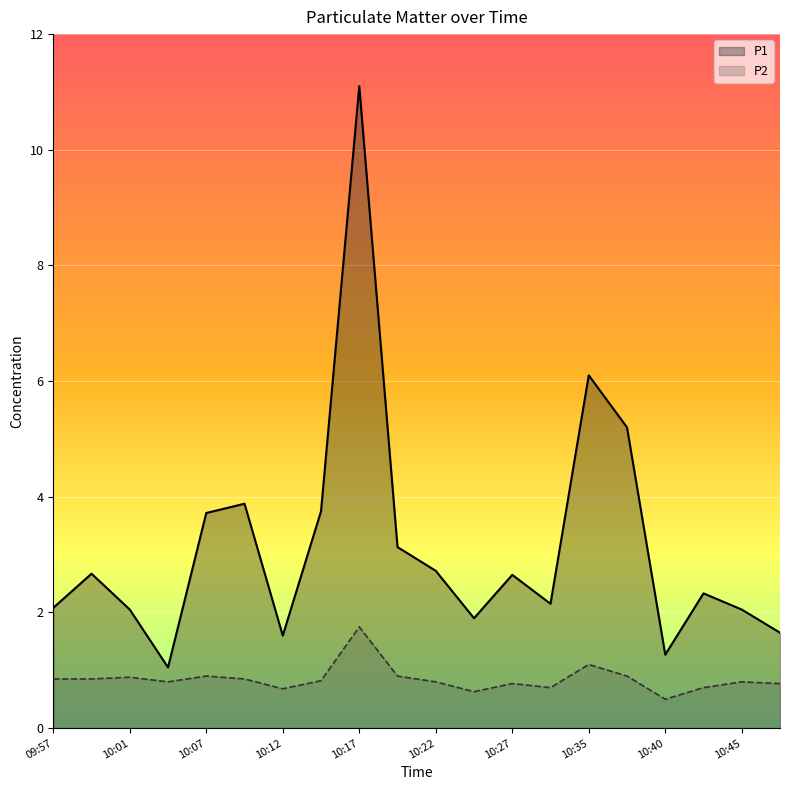

Rank the series by their maximum value, from lowest to highest.

P2, P1